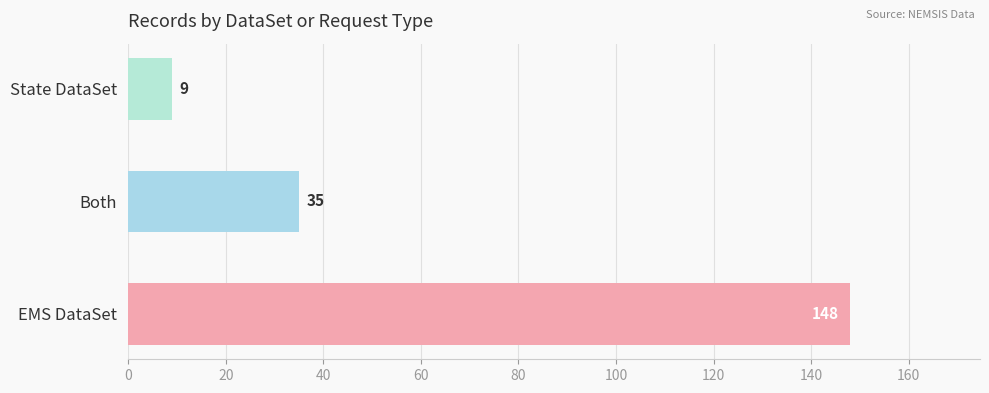

What is the sum of all values?

192